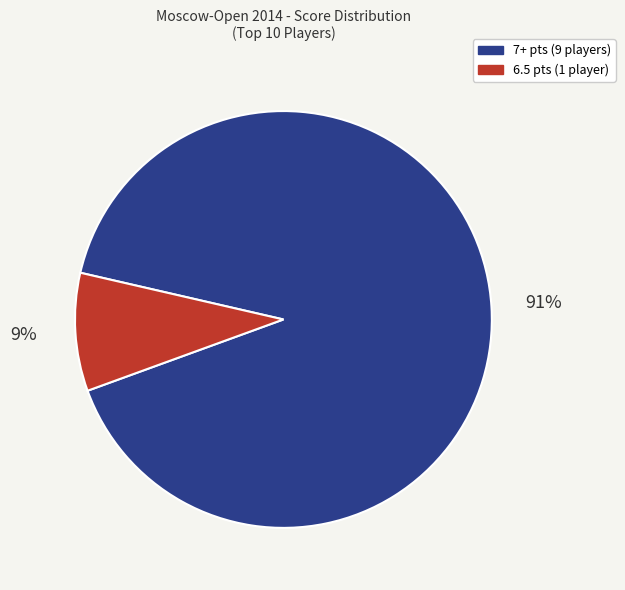

How many segments does this pie chart have?

2